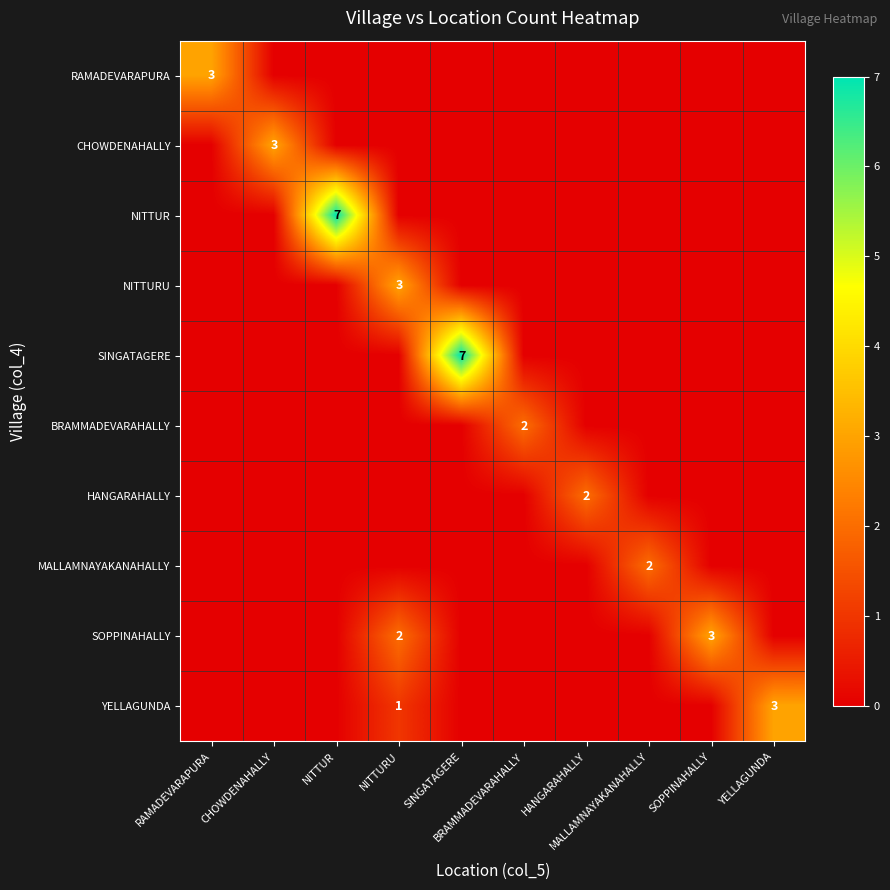

How many positive values does the HANGARAHALLY series have?

1